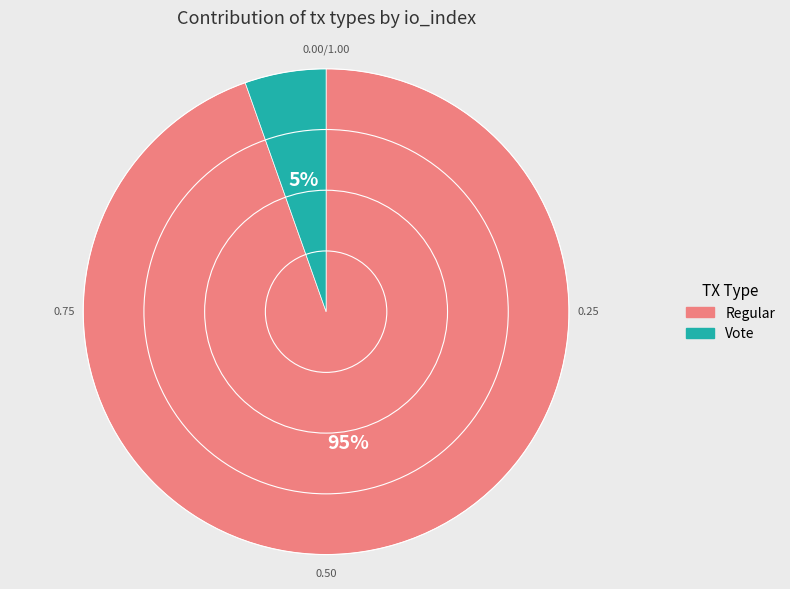

What percentage is the Vote slice, to the nearest percent?

5%